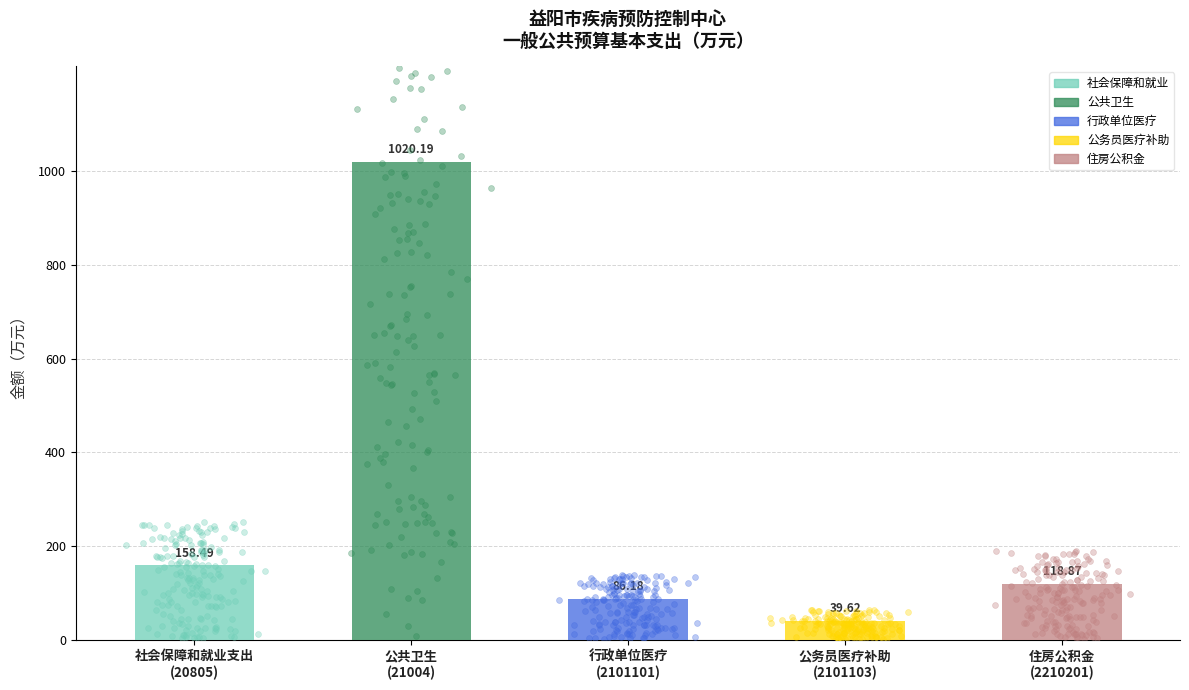

Which has a higher value, 公务员医疗补助
(2101103) or 行政单位医疗
(2101101)?

行政单位医疗
(2101101)